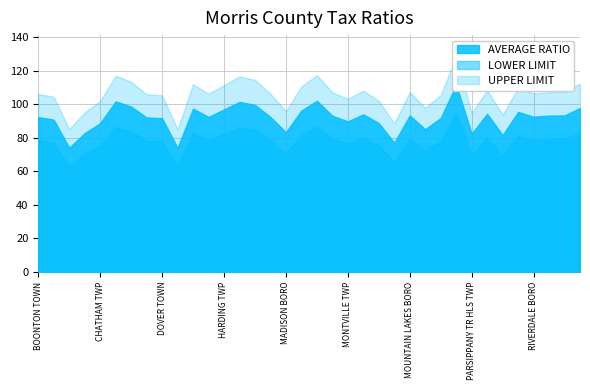

What is the label of the 24th point from the left?

MORRISTOWN TOWN